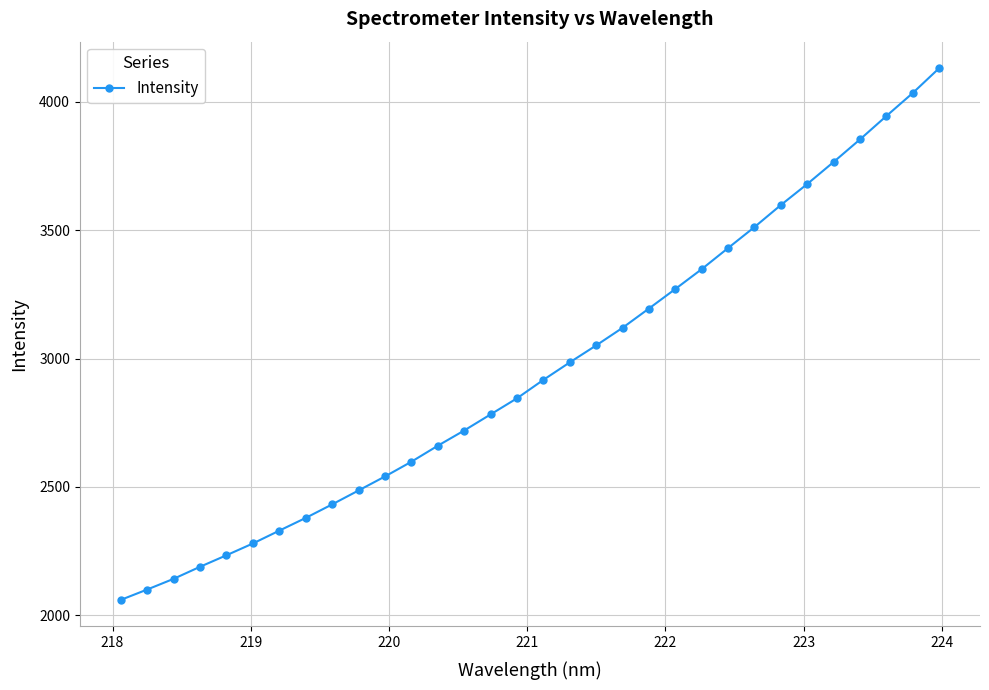

What is the value of the 15th point from the left?

2782.2